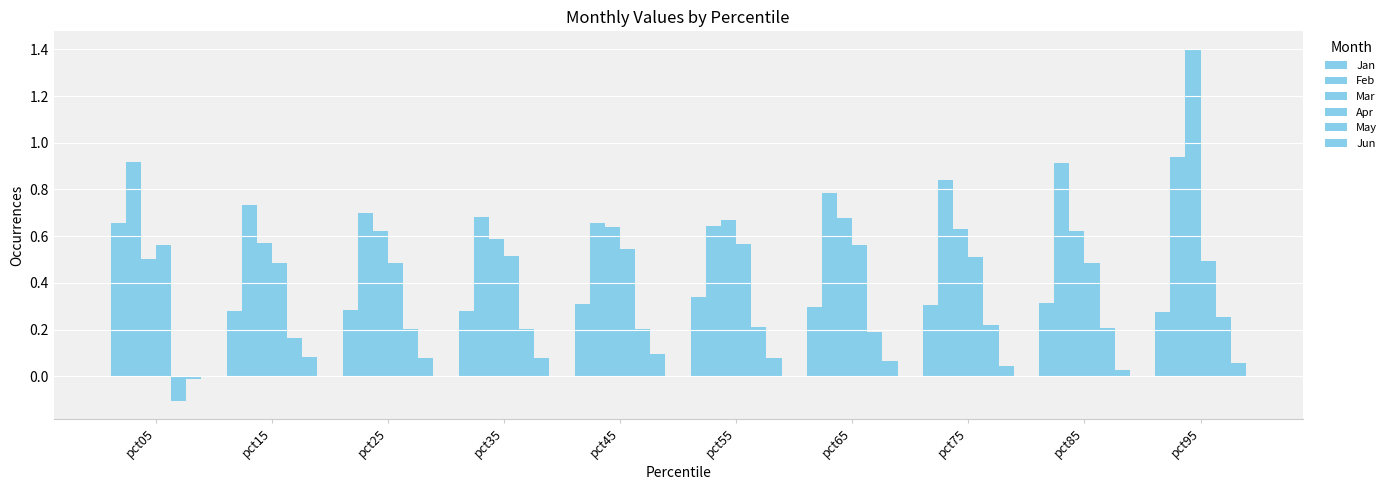

What is the difference between the maximum and minimum values in the Jun series?

0.1